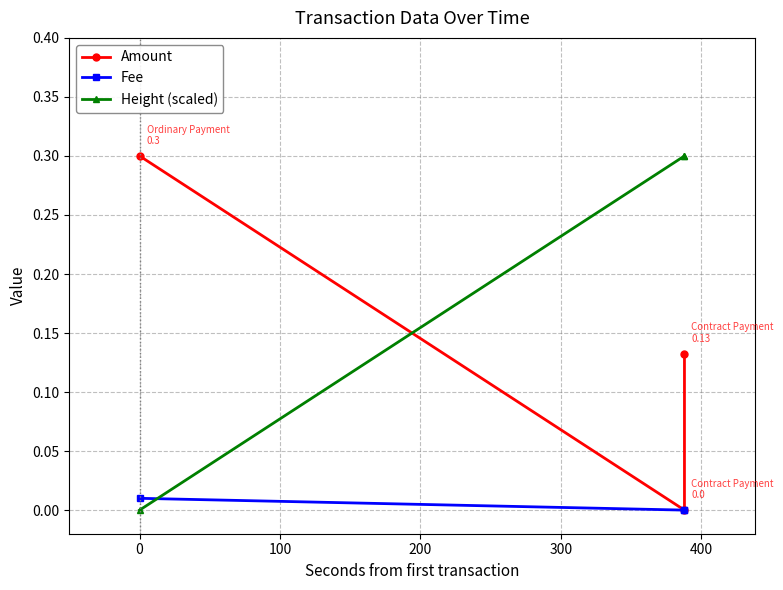

Which series has the largest range (max minus min)?

Amount